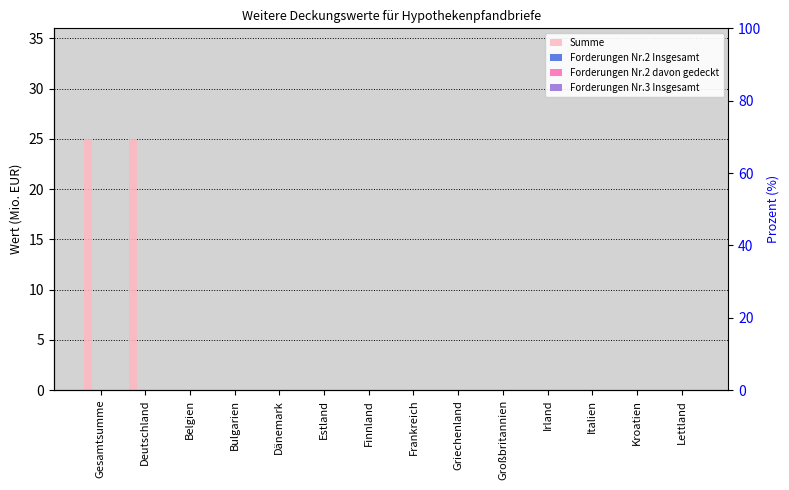

Reading left to right, what are all the values shown in this chart?

Summe: 25	25	0	0	0	0	0	0	0	0	0	0	0	0
Forderungen Nr.2 Insgesamt: 0	0	0	0	0	0	0	0	0	0	0	0	0	0
Forderungen Nr.2 davon gedeckt: 0	0	0	0	0	0	0	0	0	0	0	0	0	0
Forderungen Nr.3 Insgesamt: 0	0	0	0	0	0	0	0	0	0	0	0	0	0